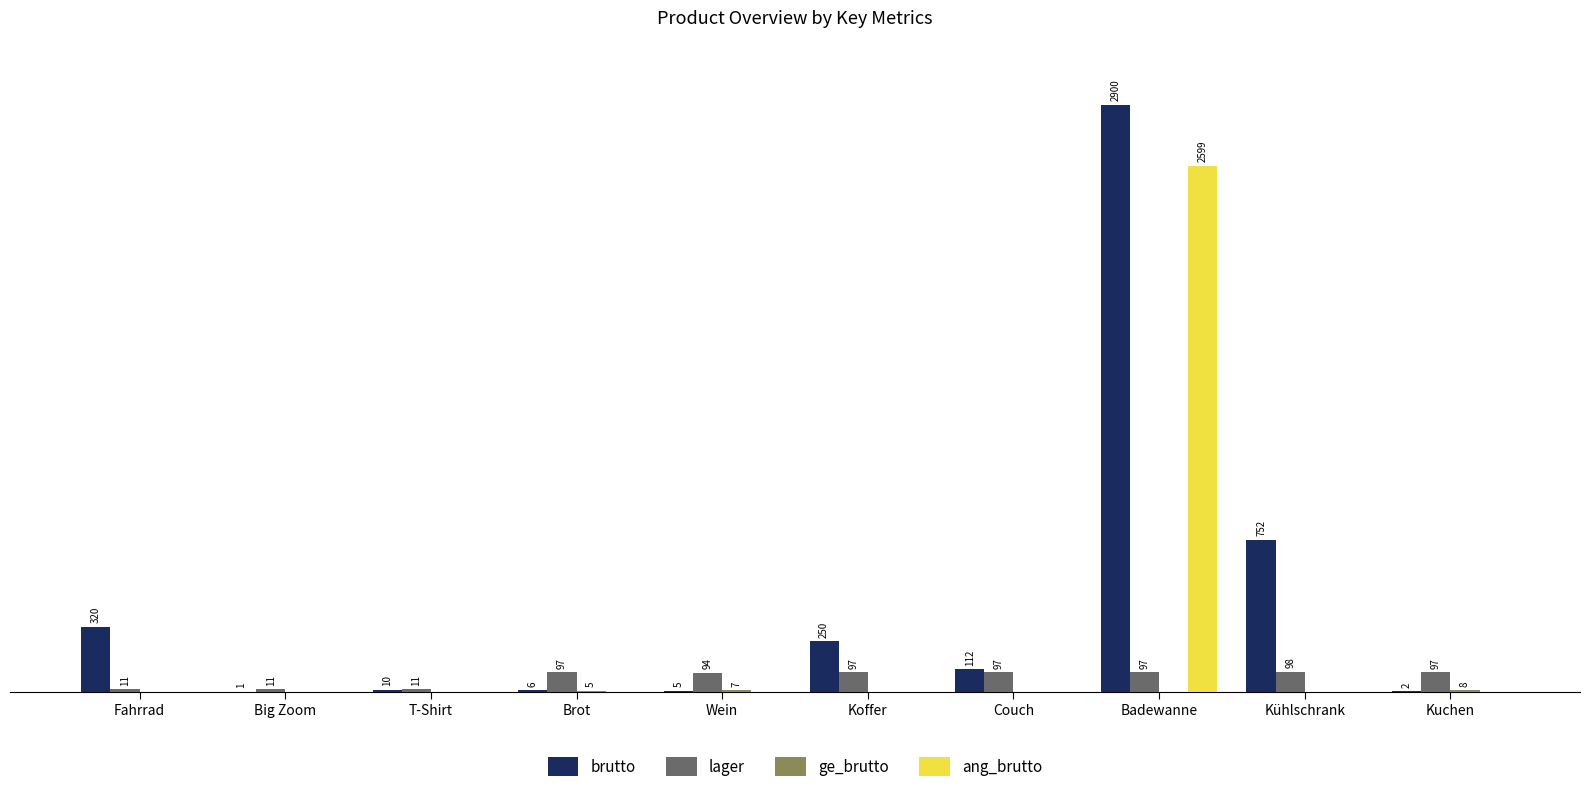

At which label is brutto closest to 1450?

Kühlschrank